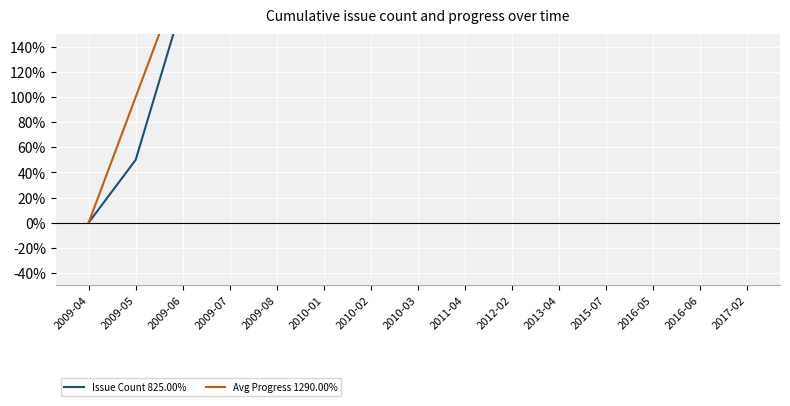

Reading left to right, list all the values displayed in this chart.

Issue Count 825.00%: 0	50	175	275	325	425	450	550	575	650	675	750	775	800	825
Avg Progress 1290.00%: 0	100	200	300	400	500	600	700	800	900	1000	1100	1200	1200	1290